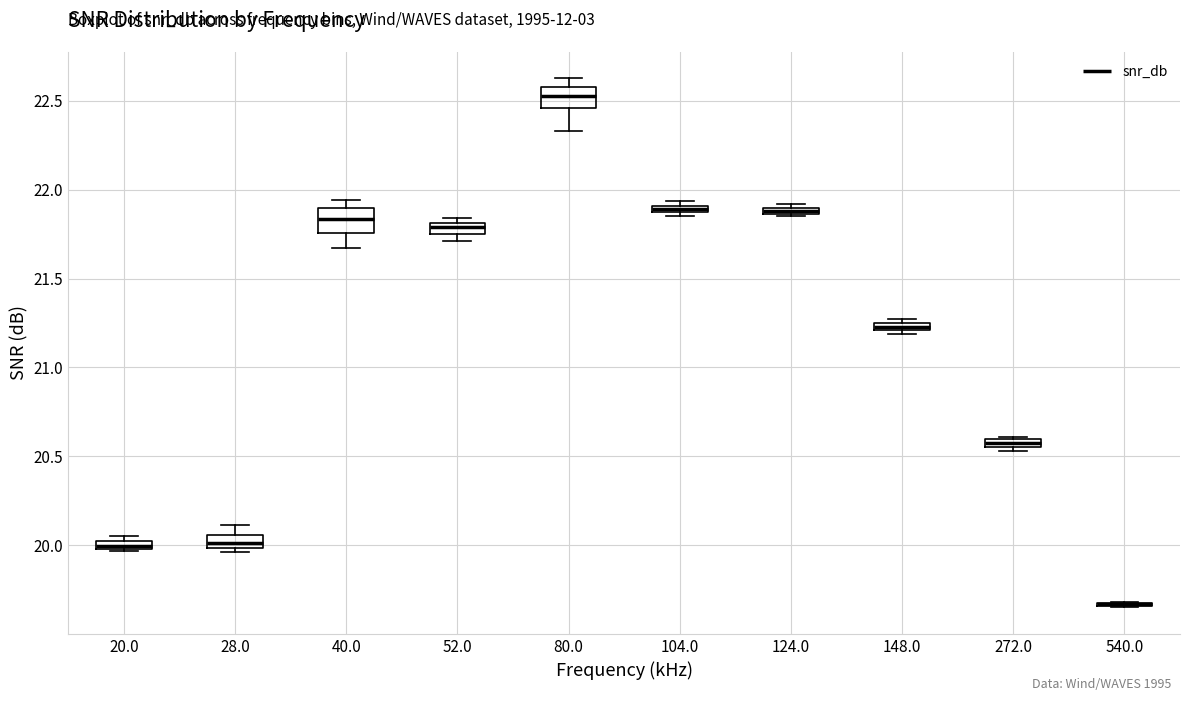

Where is the lower edge of the box at x = 28.0 on the y-axis? The values are not printed on the chart, so give them approximately, as read against the axis.

20.00